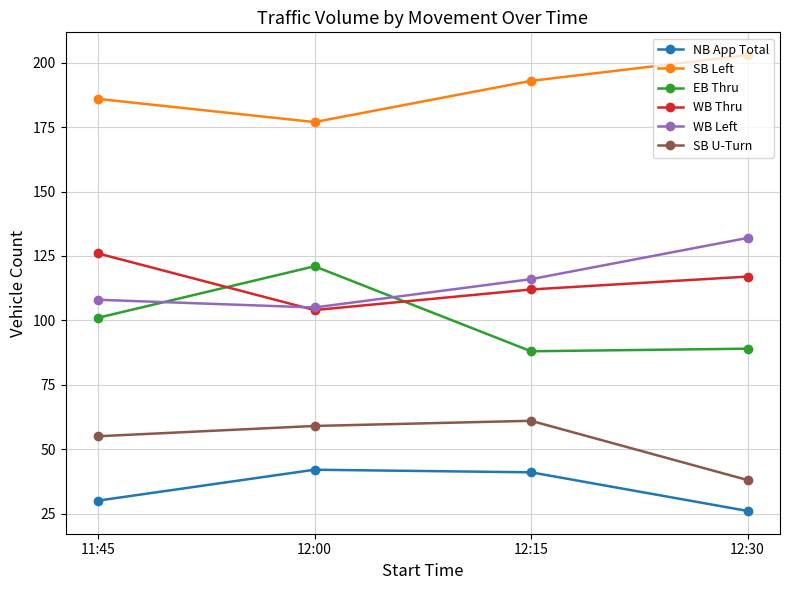

At which label does SB Left reach its minimum?

12:00